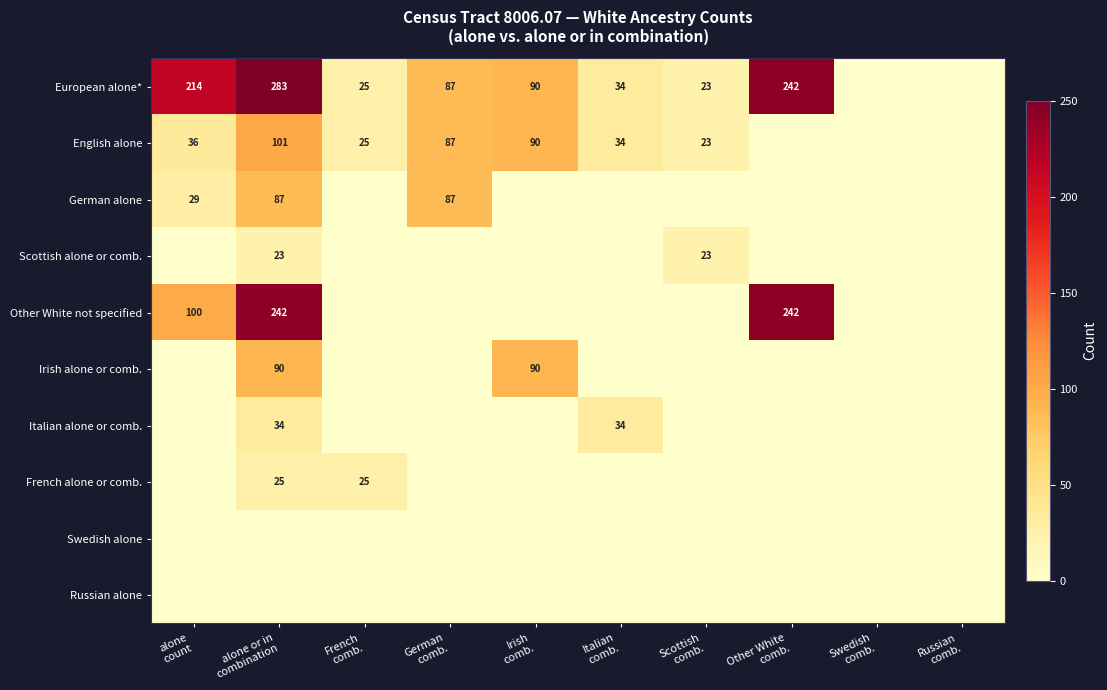

At how many categories does at least one series exceed 143?

3